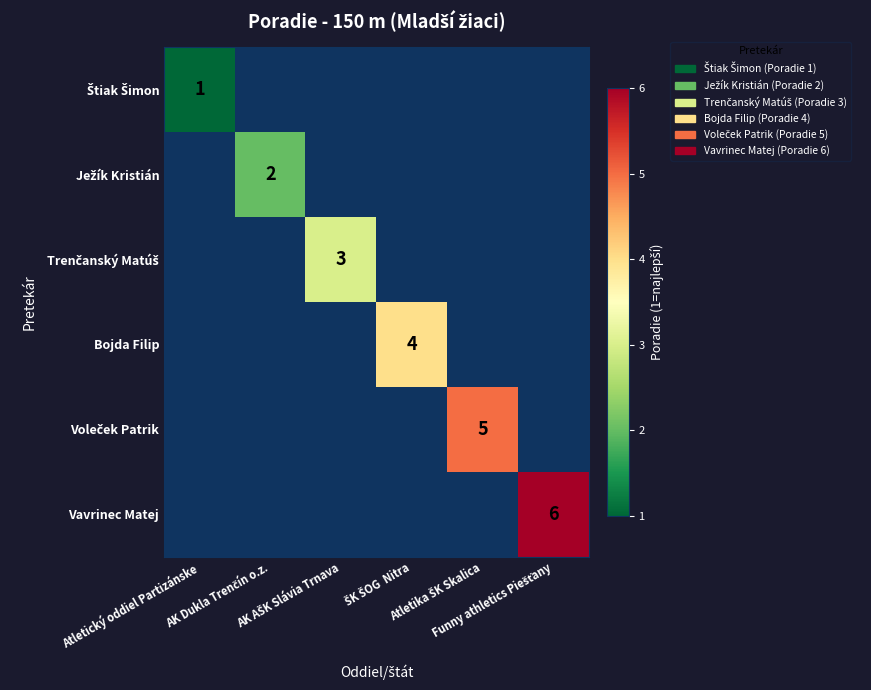

Is the value of Trenčanský Matúš at AK AŠK Slávia Trnava greater than the value of Štiak Šimon at Atletický oddiel Partizánske?

Yes